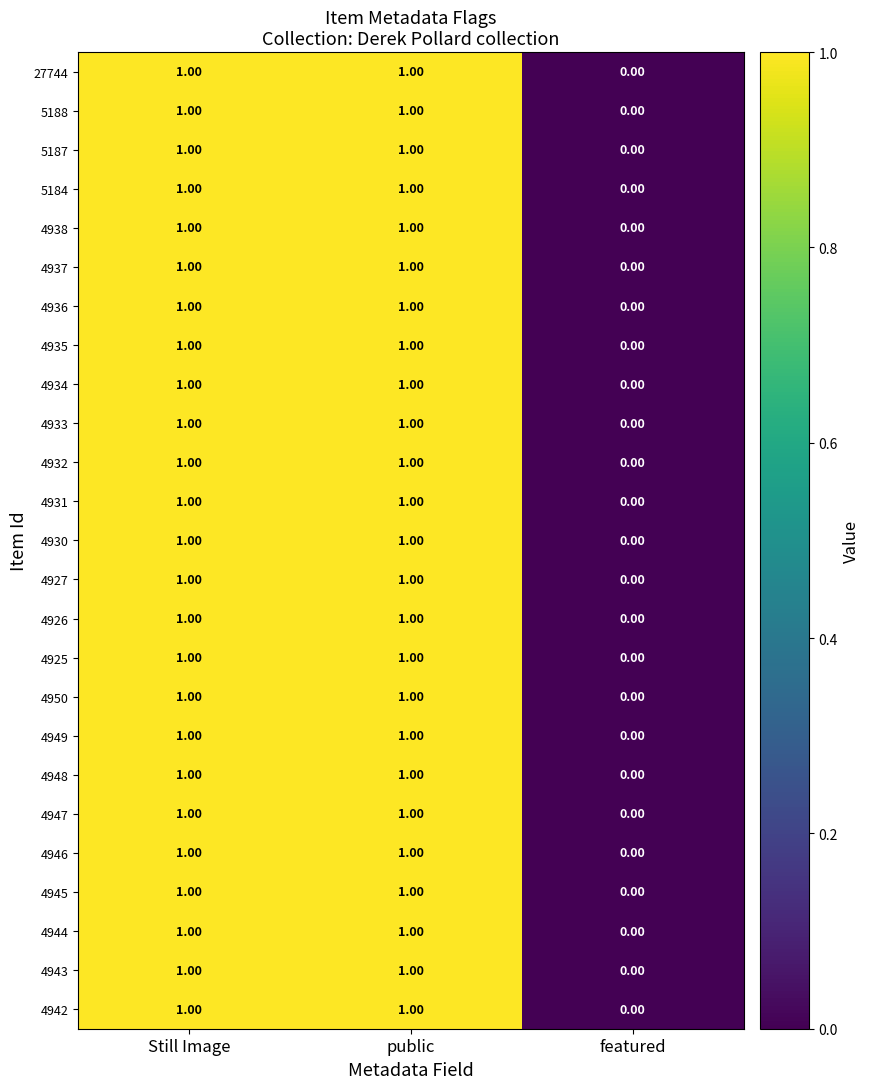

Which category has the lowest value in the 4933 series?

featured